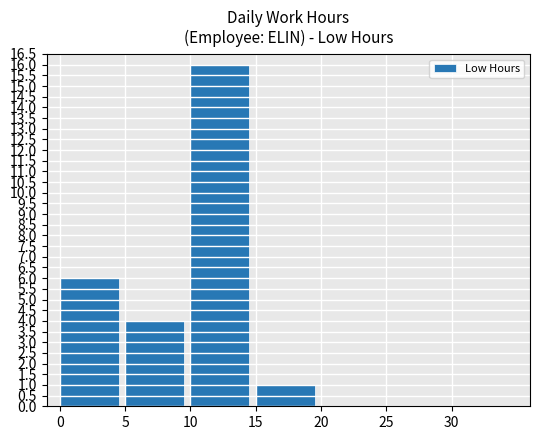

The chart shows a value of 0 at 20. True or false?

True